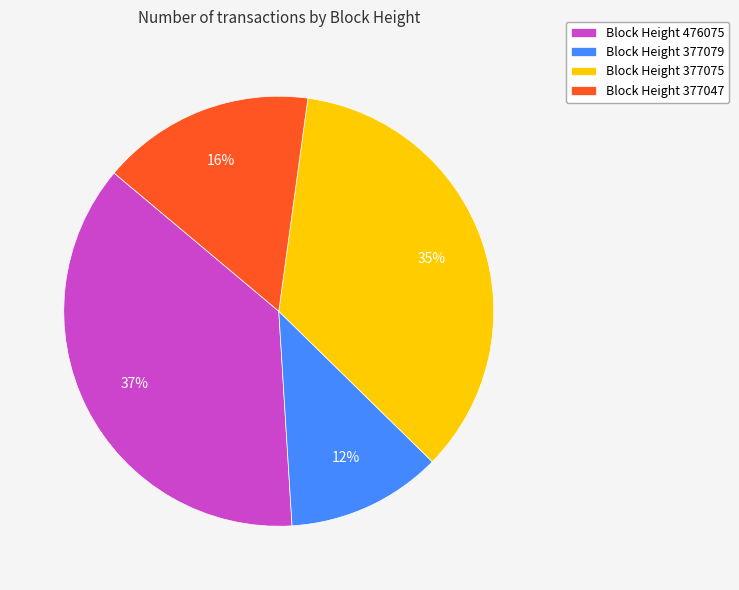

Does any single category account for the majority?

No